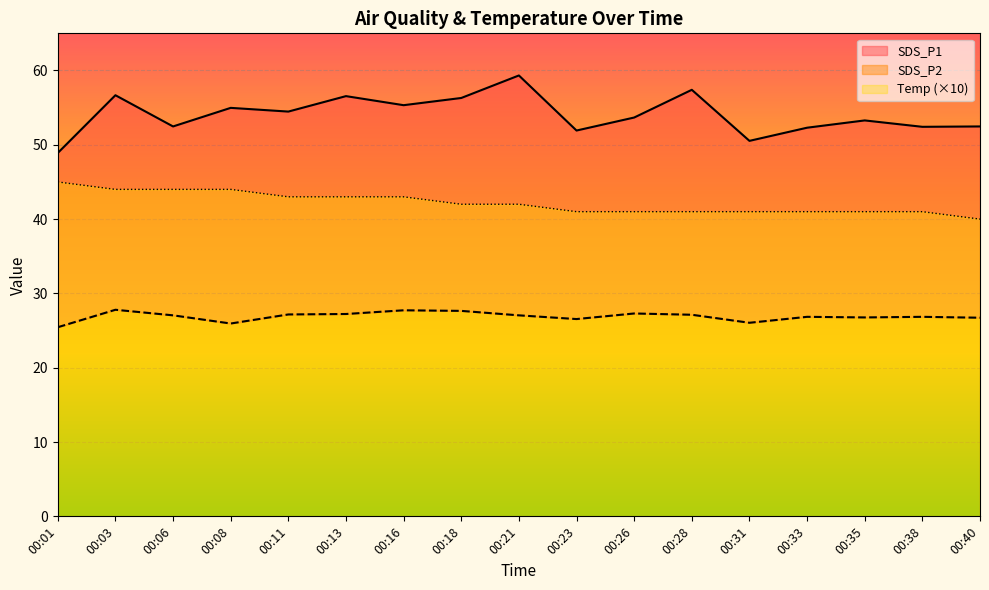

Which category has the highest value in the SDS_P1 series?

00:21